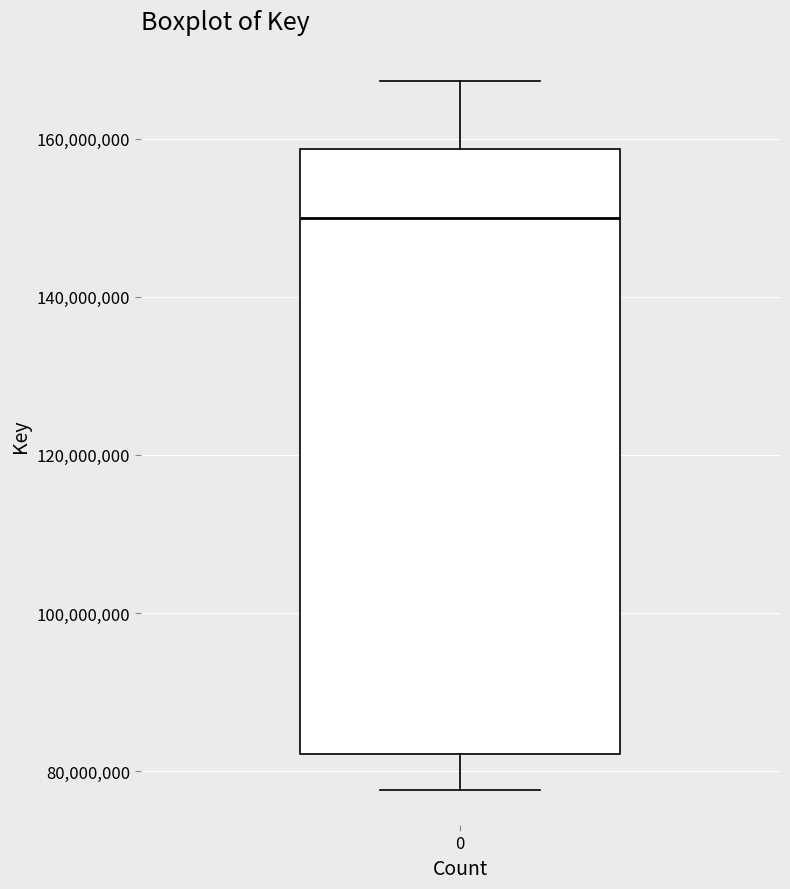

Read this box plot against the y-axis: the position of the median line, the range covered by the box, and the ends of both whiskers. The values are not printed on the chart, so give them approximately, as read against the axis.

median 150000000, box 82000000 to 158000000, whiskers 78000000 to 168000000